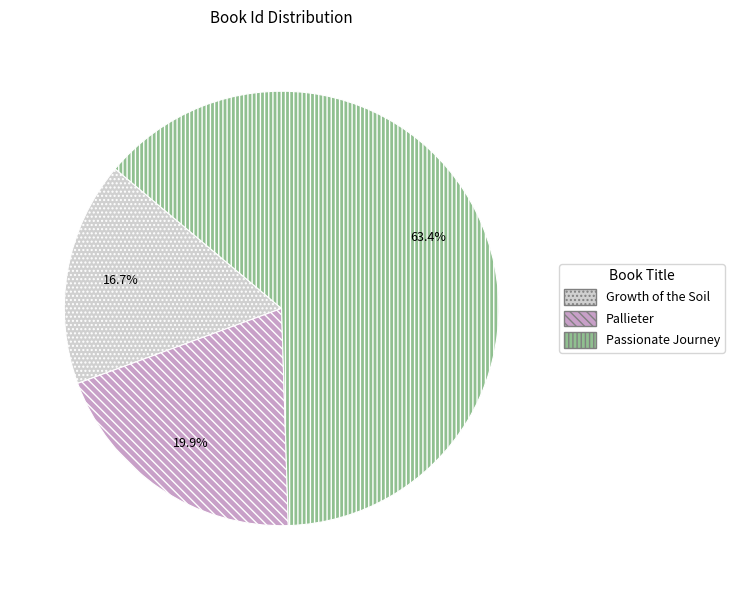

Which category has the biggest portion of the pie?

Passionate Journey